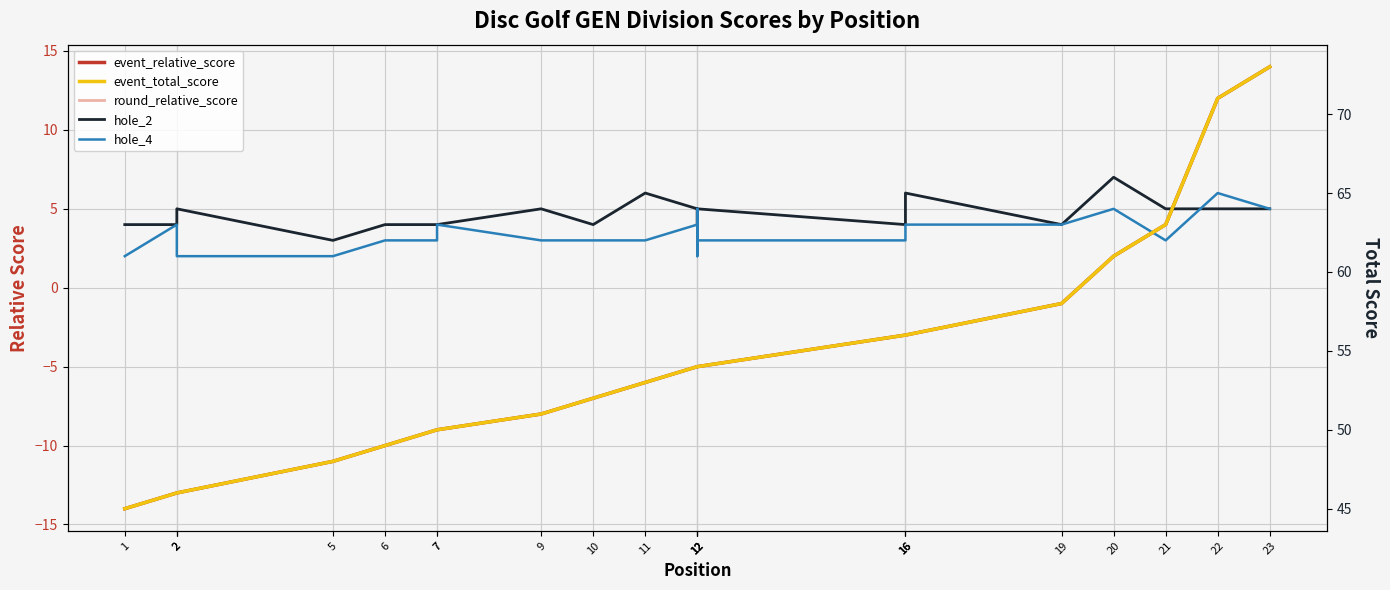

Reading left to right, what are all the values shown in this chart?

event_relative_score: 1=-14	2=-13	2=-13	2=-13	5=-11	6=-10	7=-9	7=-9	9=-8	10=-7	11=-6	12=-5	12=-5	12=-5	12=-5	16=-3	16=-3	16=-3	19=-1	20=2	21=4	22=12	23=14
round_relative_score: 1=-14	2=-13	2=-13	2=-13	5=-11	6=-10	7=-9	7=-9	9=-8	10=-7	11=-6	12=-5	12=-5	12=-5	12=-5	16=-3	16=-3	16=-3	19=-1	20=2	21=4	22=12	23=14
hole_2: 1=4	2=4	2=5	2=5	5=3	6=4	7=4	7=4	9=5	10=4	11=6	12=5	12=4	12=4	12=5	16=4	16=5	16=6	19=4	20=7	21=5	22=5	23=5
hole_4: 1=2	2=4	2=3	2=2	5=2	6=3	7=3	7=4	9=3	10=3	11=3	12=4	12=2	12=5	12=3	16=3	16=4	16=4	19=4	20=5	21=3	22=6	23=5
event_total_score: 1=45	2=46	2=46	2=46	5=48	6=49	7=50	7=50	9=51	10=52	11=53	12=54	12=54	12=54	12=54	16=56	16=56	16=56	19=58	20=61	21=63	22=71	23=73